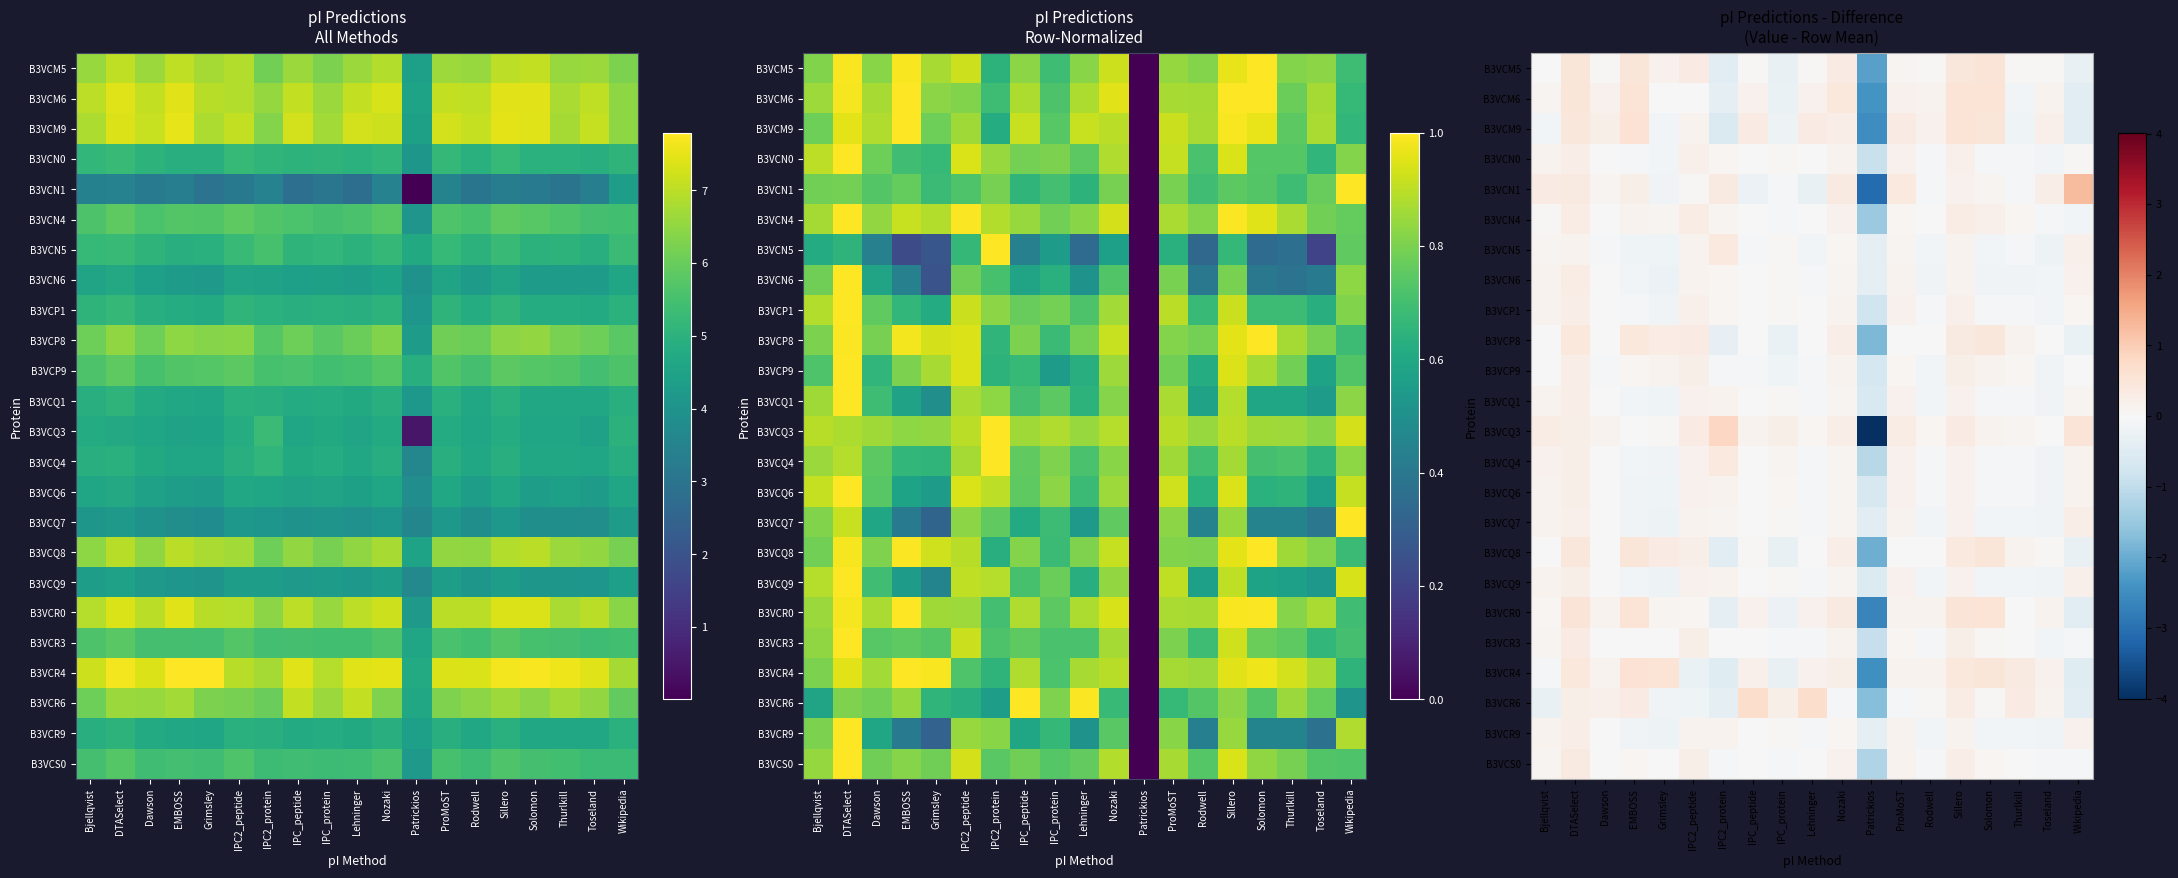

At Patrickios, list the series in order from smallest to largest.

B3VCQ3, B3VCN1, B3VCR0, B3VCM9, B3VCR4, B3VCM6, B3VCM5, B3VCQ8, B3VCP8, B3VCR6, B3VCN4, B3VCS0, B3VCQ4, B3VCR3, B3VCN0, B3VCP1, B3VCP9, B3VCQ6, B3VCQ1, B3VCQ9, B3VCQ7, B3VCN6, B3VCR9, B3VCN5